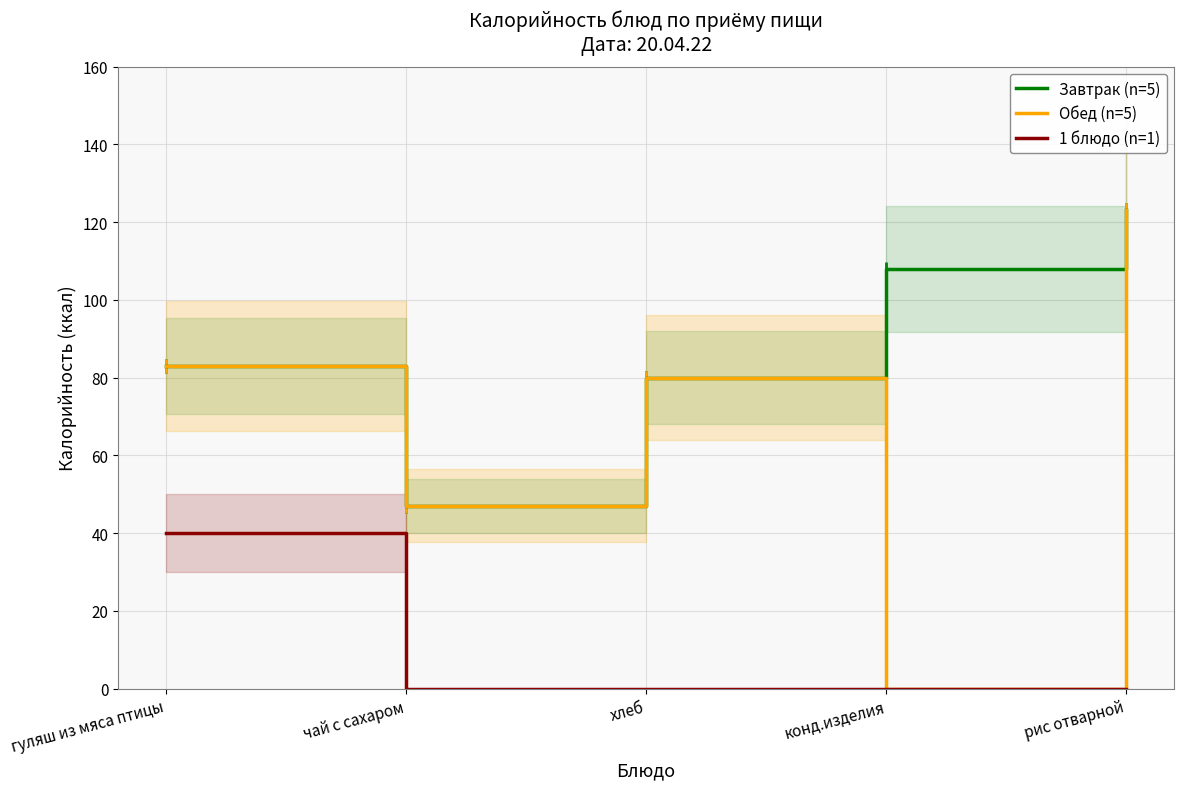

At which category is the sum across all series the highest?

рис отварной